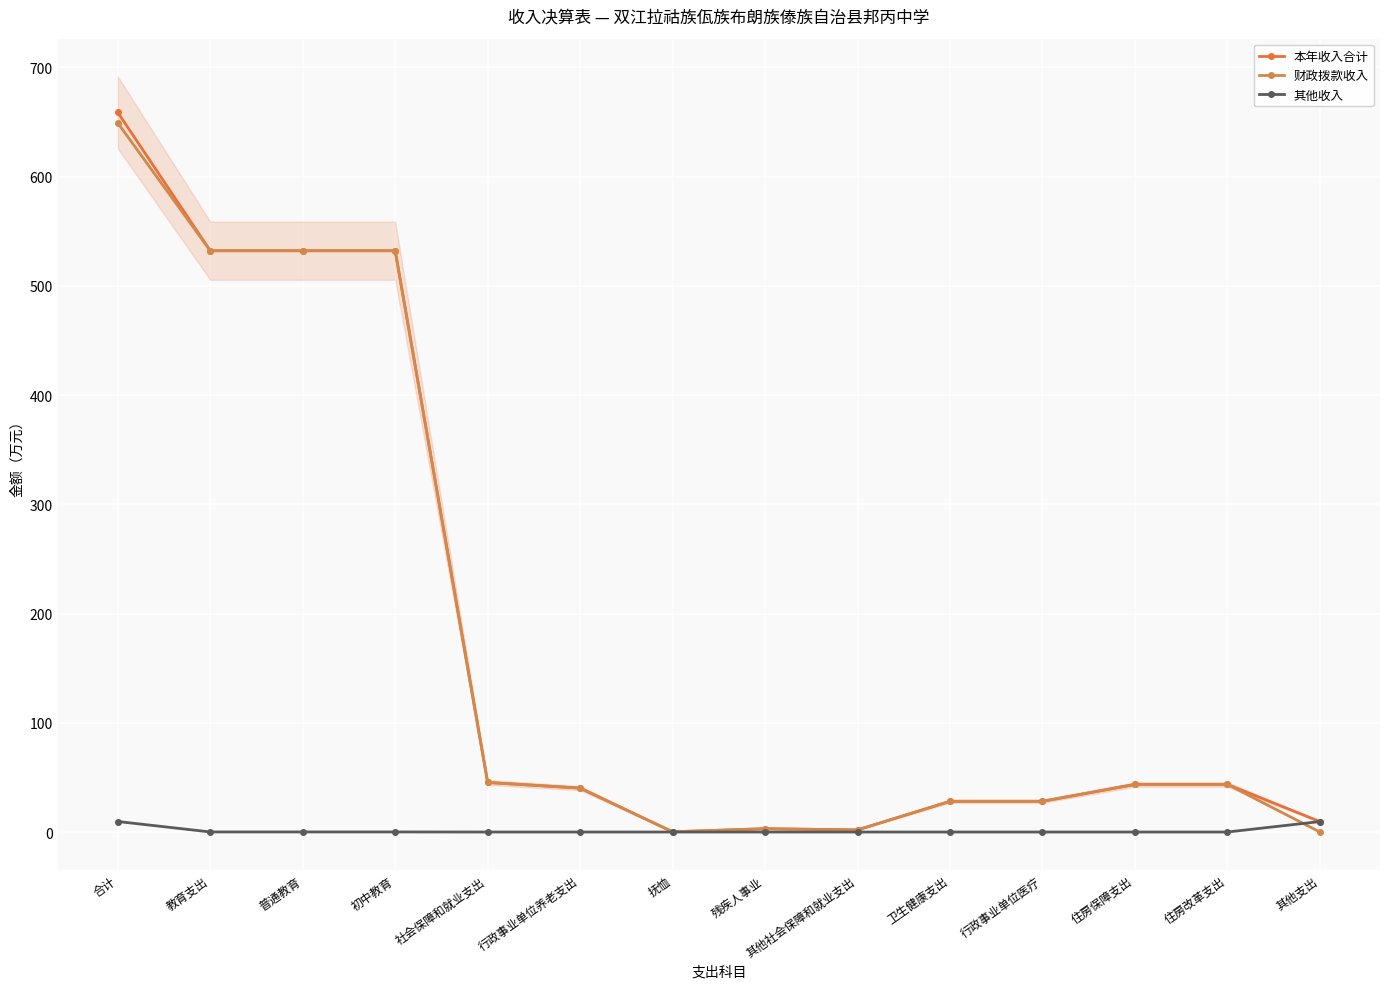

What are all the series names shown in the legend?

本年收入合计, 财政拨款收入, 其他收入